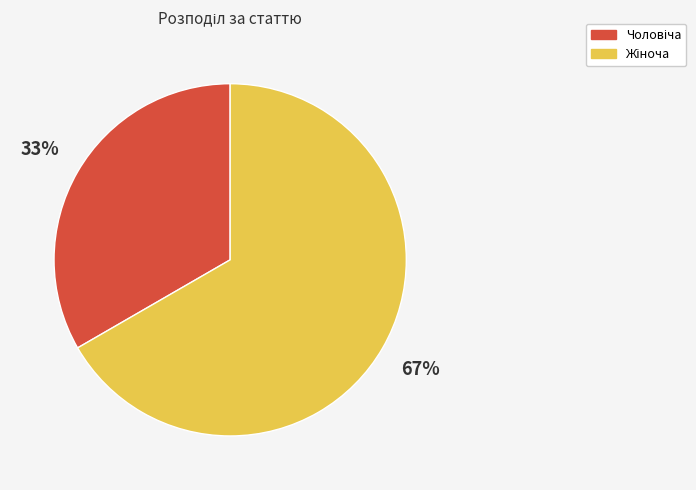

To the nearest percent, what is the average slice percentage?

50%